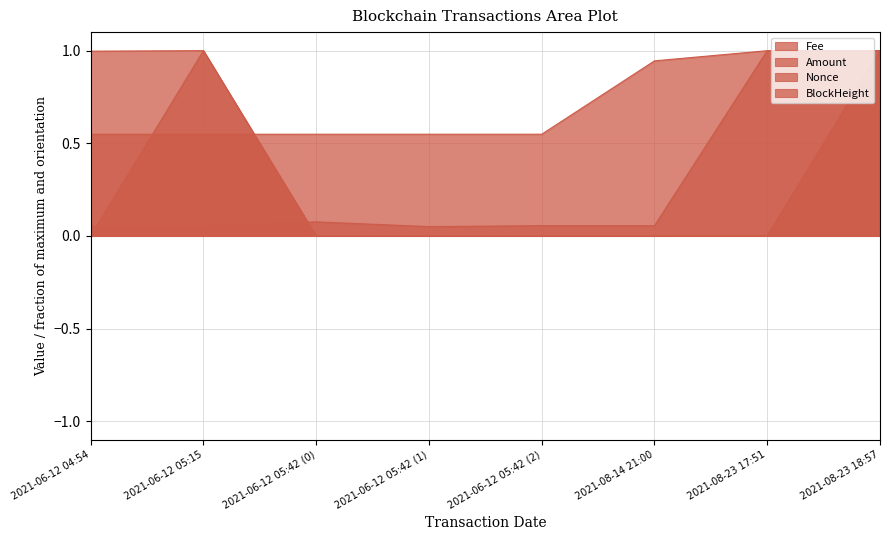

Which series changed the most between 2021-06-12 04:54 and 2021-08-14 21:00?

Nonce